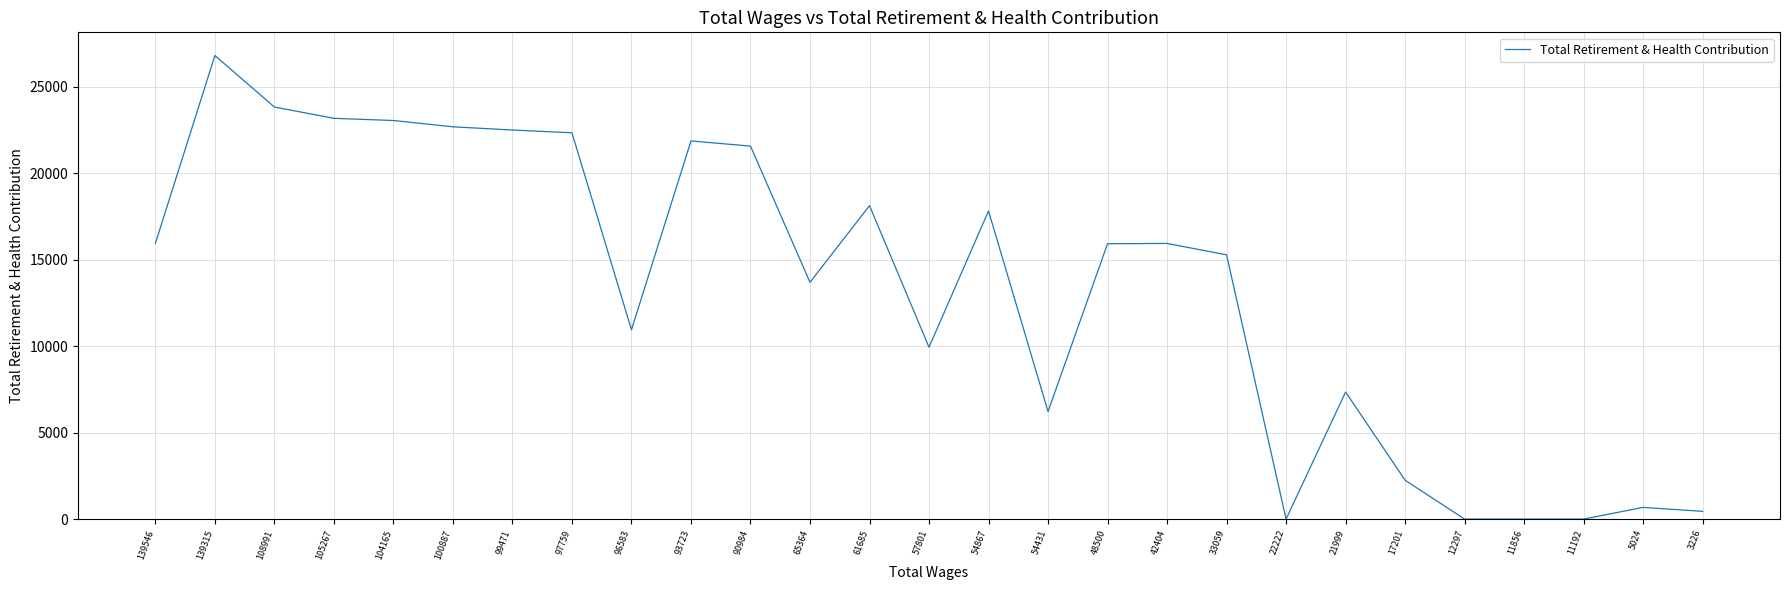

Which category has the highest value across all series?

139315